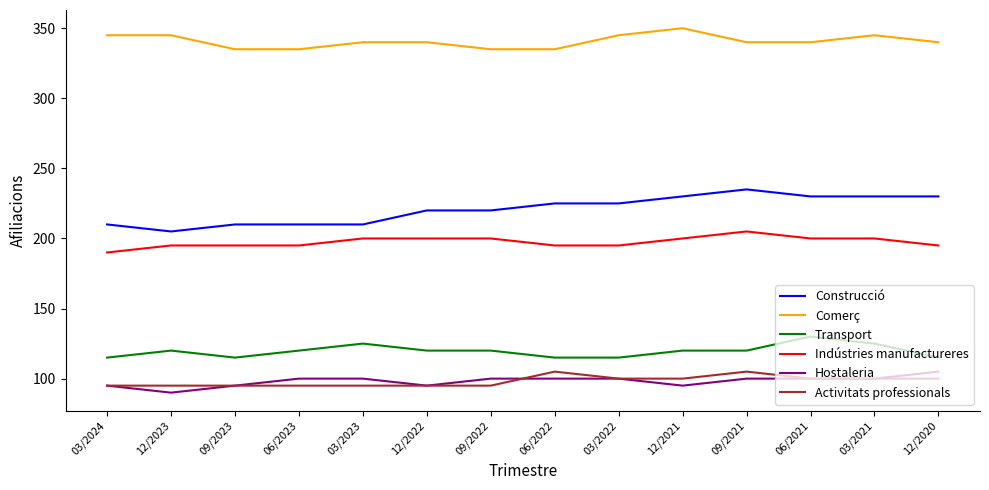

How many distinct data groups are displayed?

6